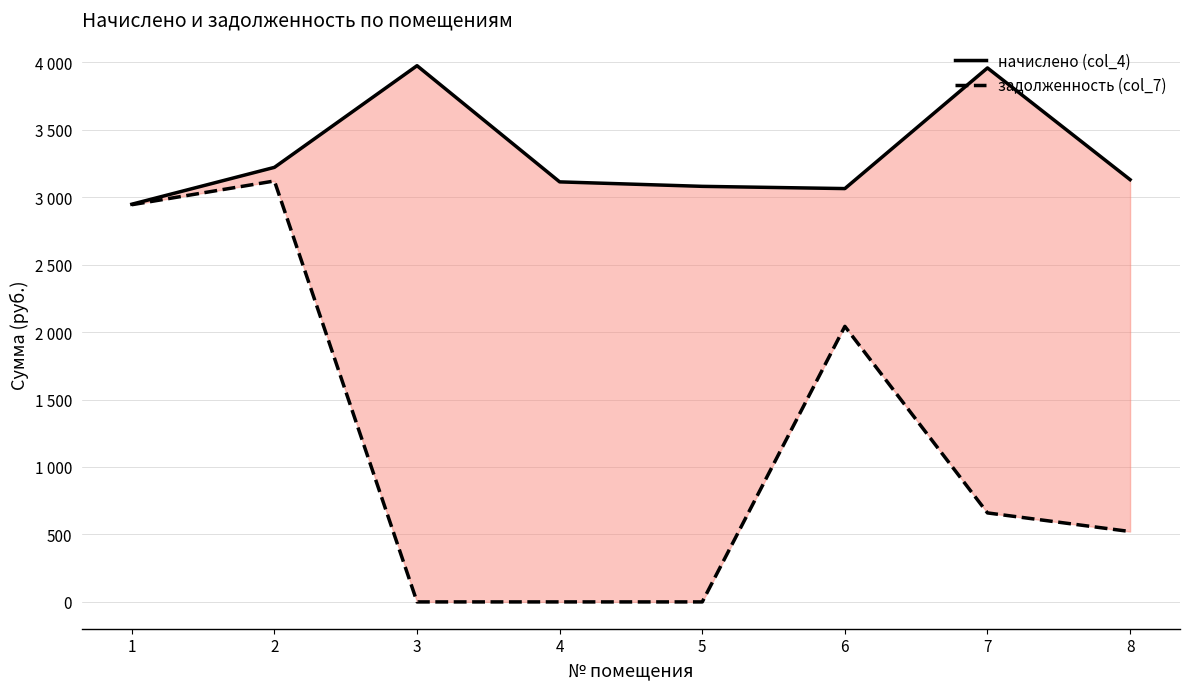

List the series in order of their peak value, lowest first.

задолженность (col_7), начислено (col_4)